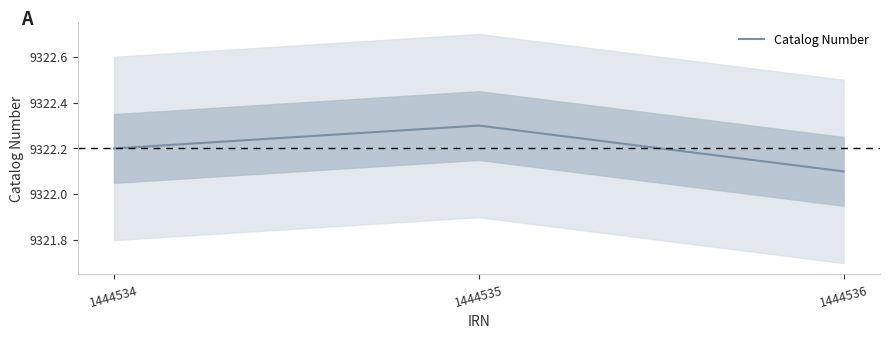

Which has a higher value, 1444534 or 1444536?

1444534